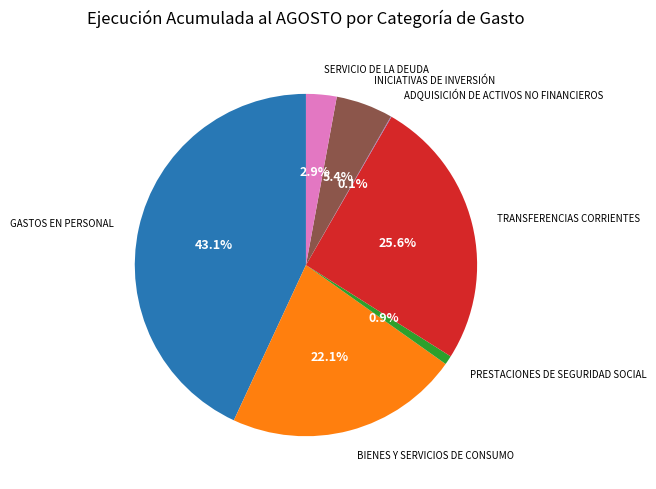

To the nearest percent, what is the difference between the largest and smallest slice percentages?

43%